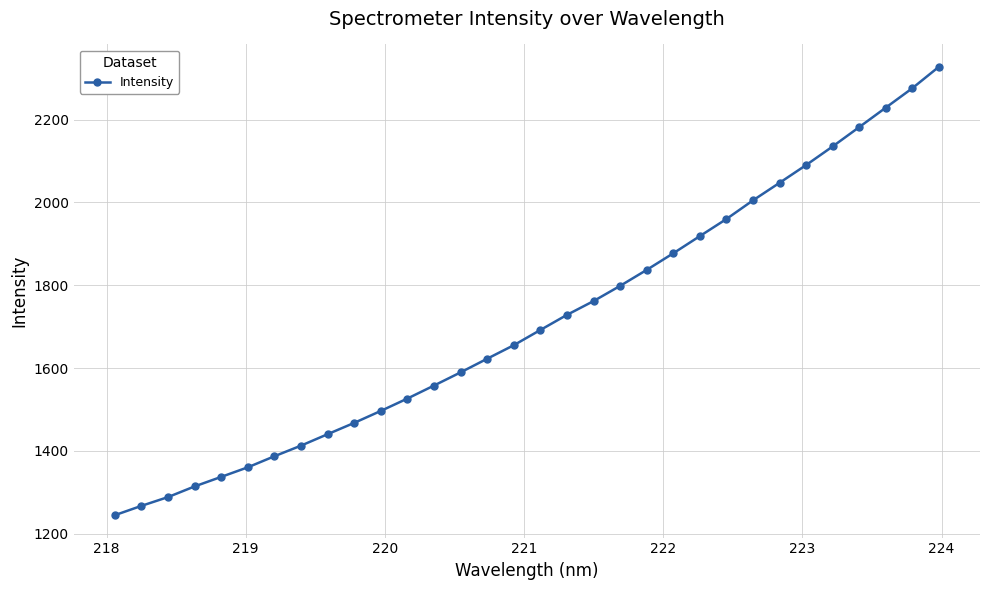

What is the minimum value shown in the chart?

1244.5